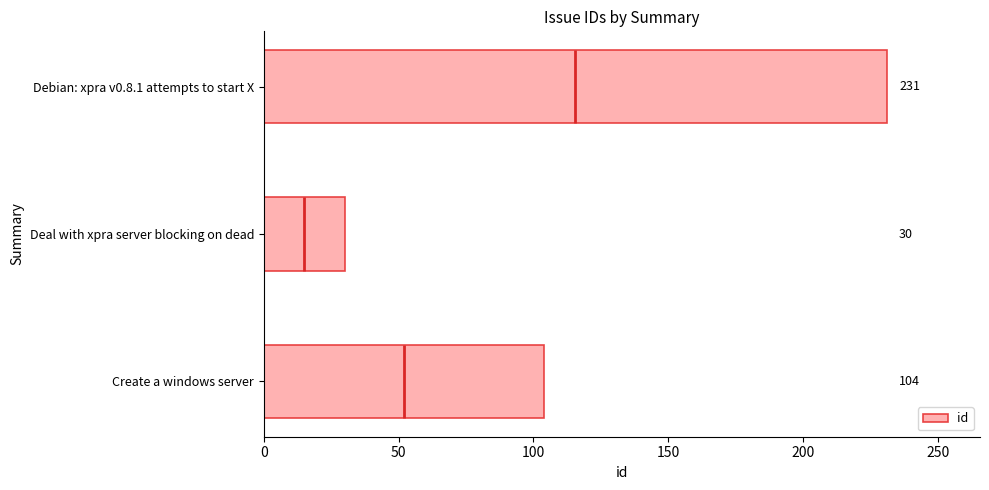

The value of id at Debian: xpra v0.8.1 attempts to start X is 231. True or false?

True